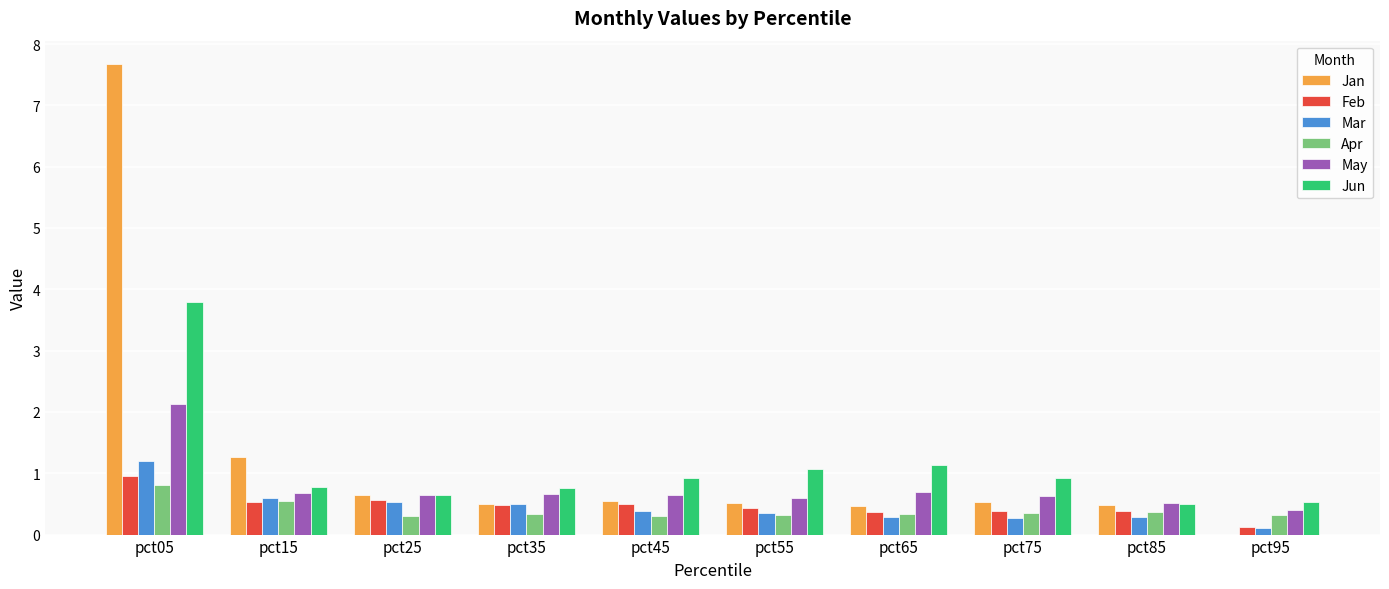

Where is Feb nearest to the value 0?

pct95